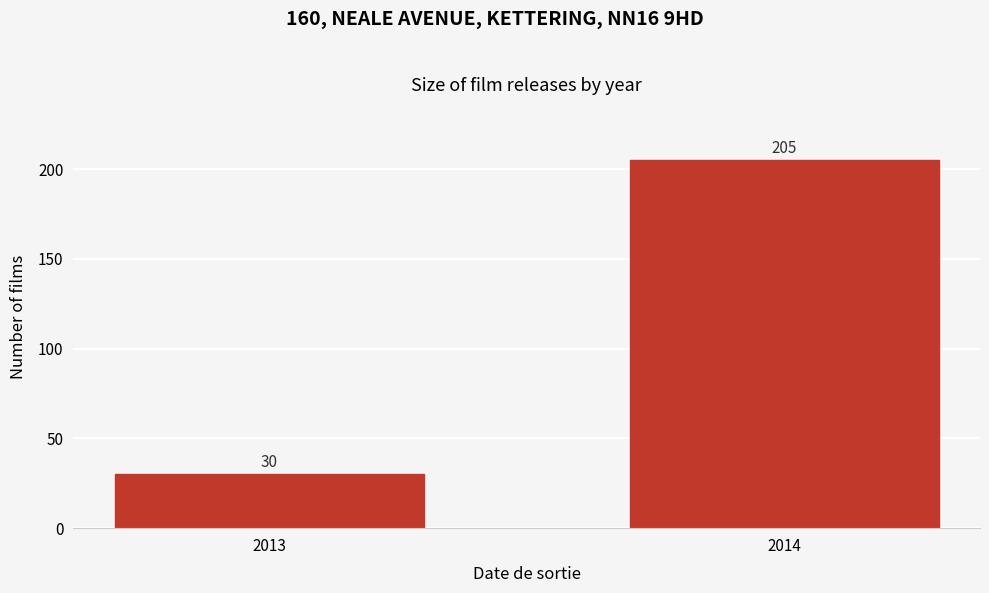

Reading right to left, what are all the values shown in this chart?

2014=205	2013=30